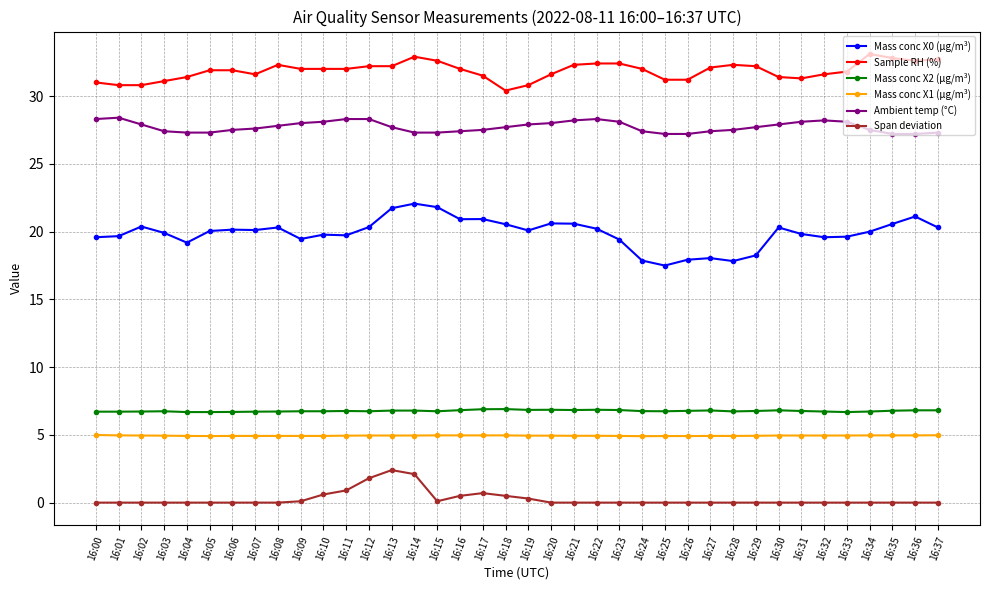

Count the number of categories in the chart.

38